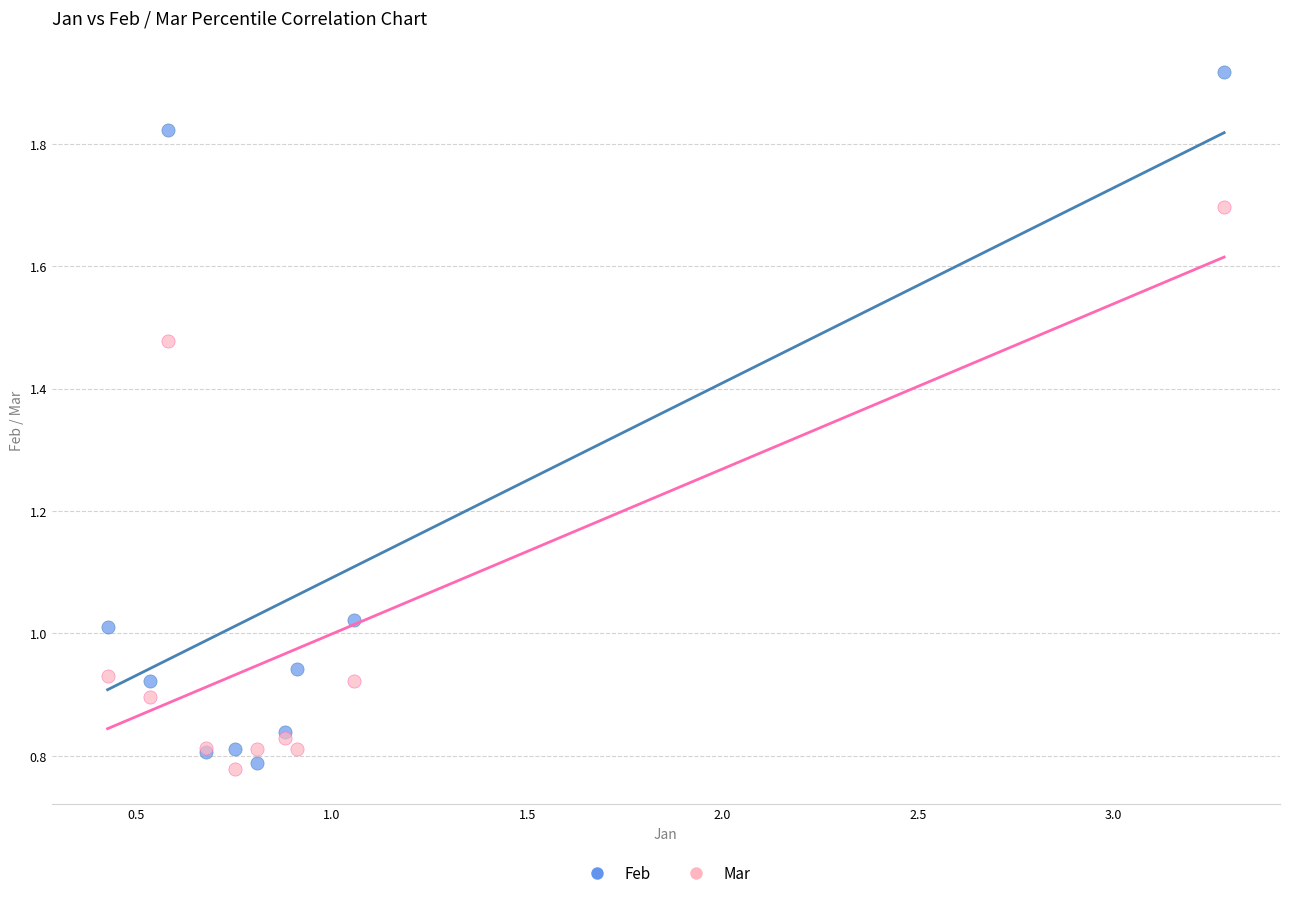

Which series contains the highest Y value?

Feb